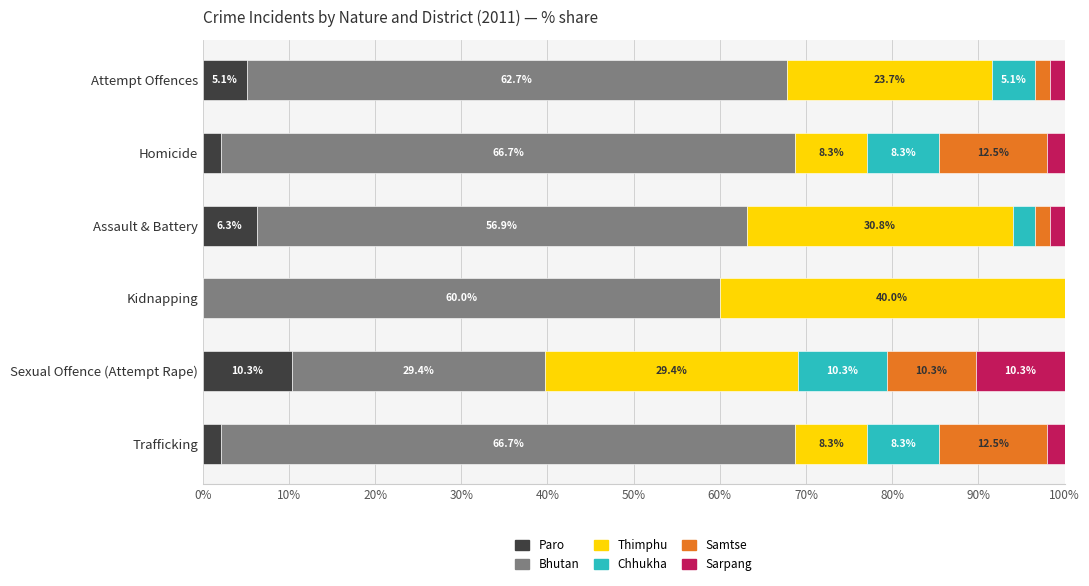

What is the highest value of the Paro series?

10.3